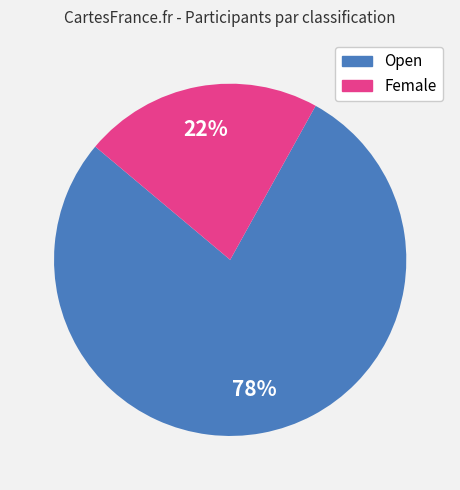

How many segments does this pie chart have?

2